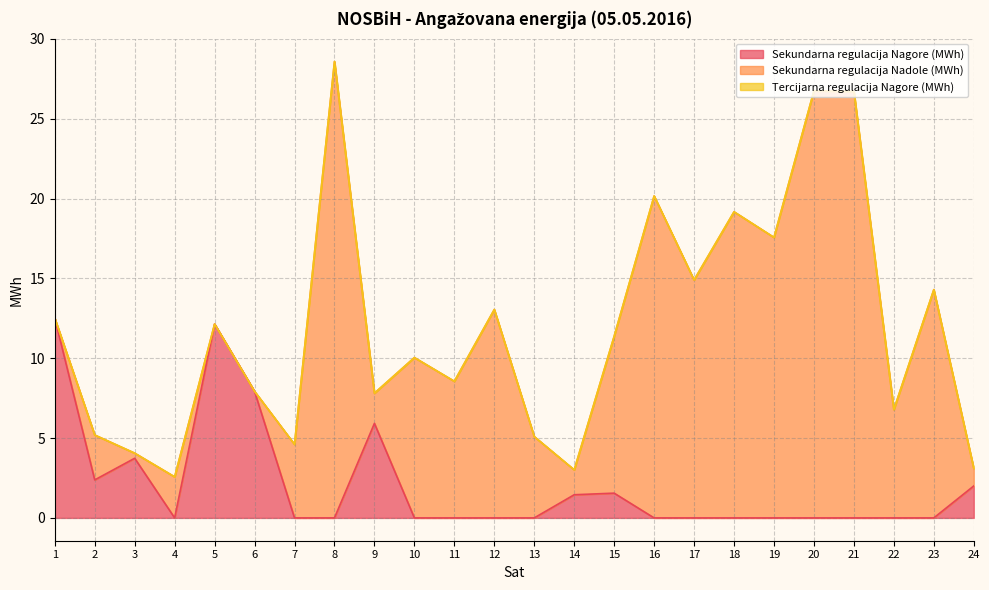

Does the chart have visible grid lines?

Yes